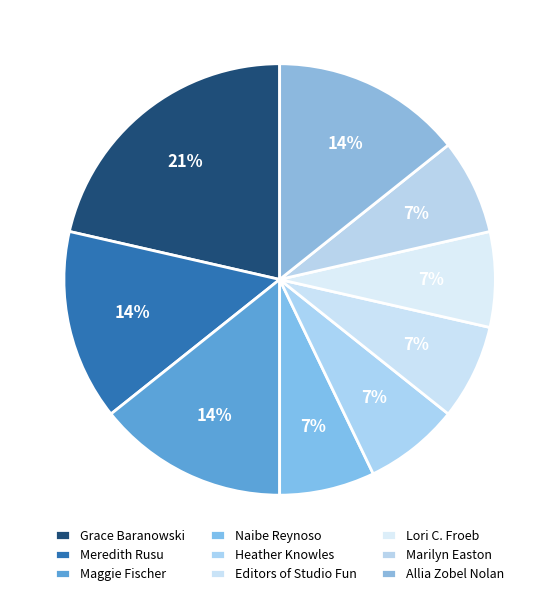

Rank the categories by value from highest to lowest.

Grace Baranowski, Meredith Rusu, Maggie Fischer, Allia Zobel Nolan, Naibe Reynoso, Heather Knowles, Editors of Studio Fun, Lori C. Froeb, Marilyn Easton